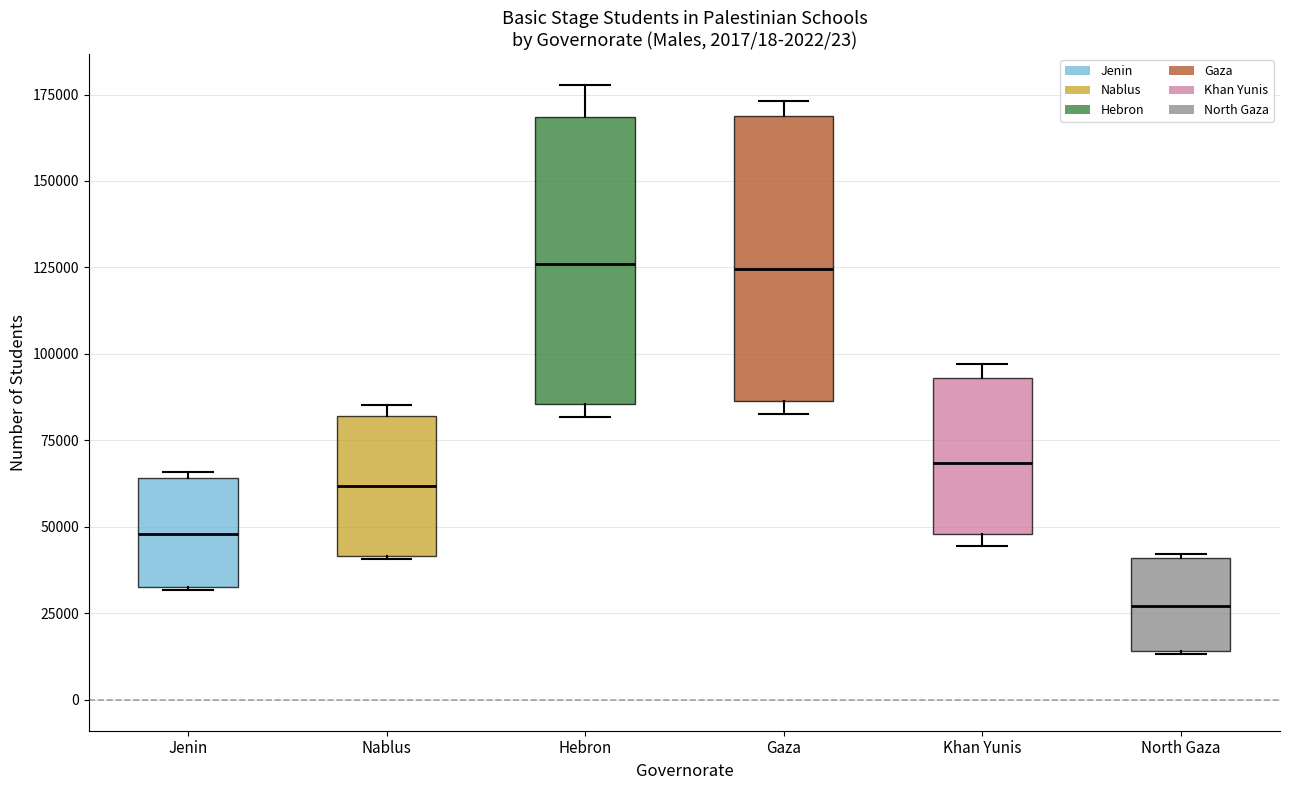

Reading left to right, read every box against the y-axis: the position of its median line, the range the box covers, and the ends of its whiskers. The values are not printed on the chart, so give them approximately, as read against the axis.

Jenin: median 50000, box 35000 to 65000, whiskers 30000 to 65000 (just above the box's upper edge)
Nablus: median 60000, box 40000 to 80000, whiskers 40000 to 85000
Hebron: median 125000, box 85000 to 170000, whiskers 80000 to 180000
Gaza: median 125000, box 85000 to 170000, whiskers 85000 (just below the box's lower edge) to 175000
Khan Yunis: median 70000, box 50000 to 95000, whiskers 45000 to 95000 (just above the box's upper edge)
North Gaza: median 25000, box 15000 to 40000, whiskers 15000 to 40000